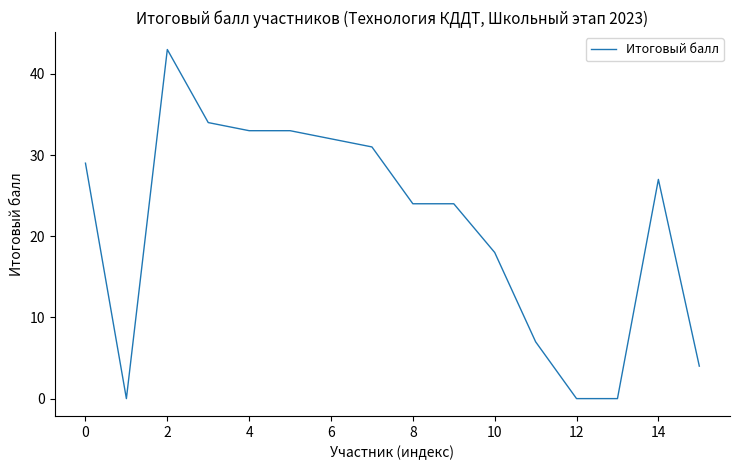

What is the difference between the maximum and minimum values?

43